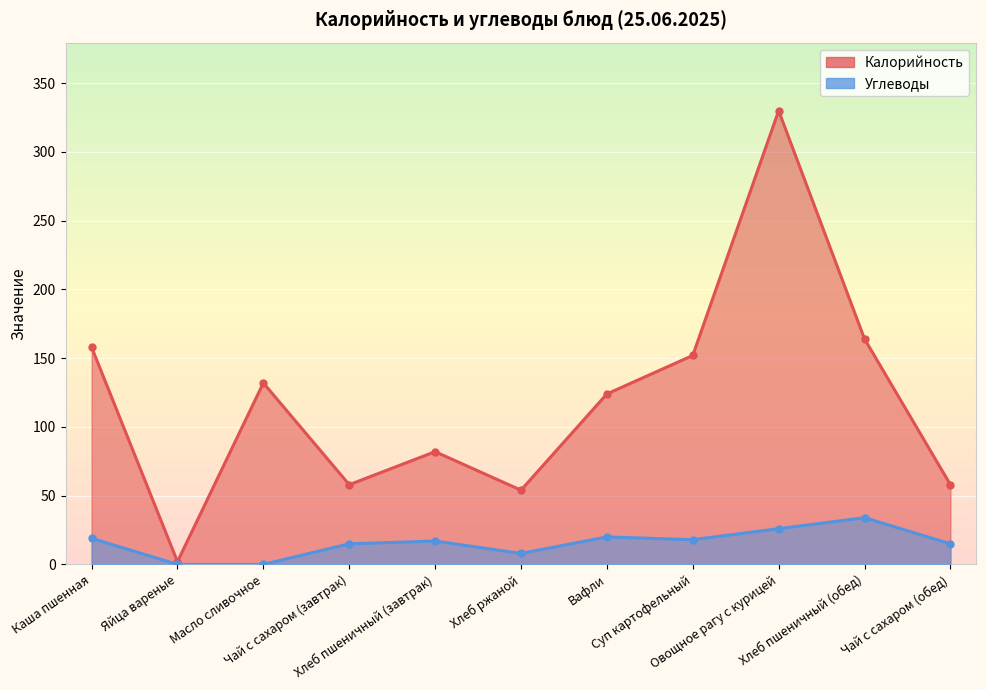

True or false: Углеводы and Калорийность intersect in this chart.

False